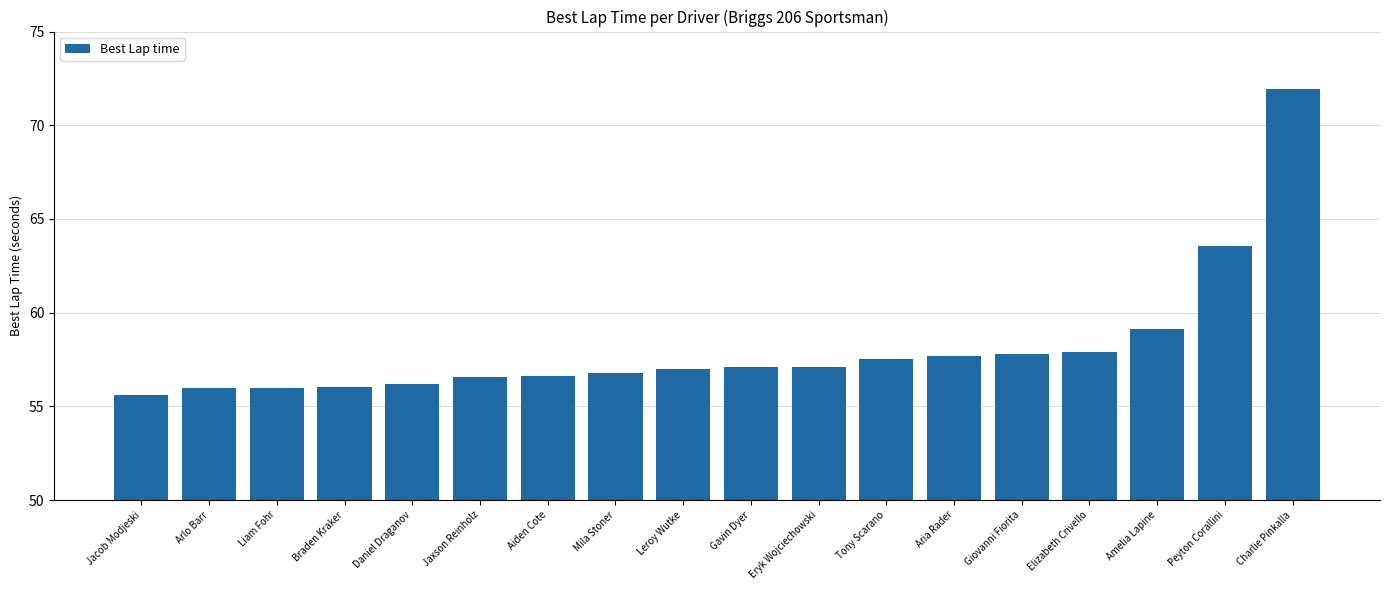

Does the chart contain any negative values?

No